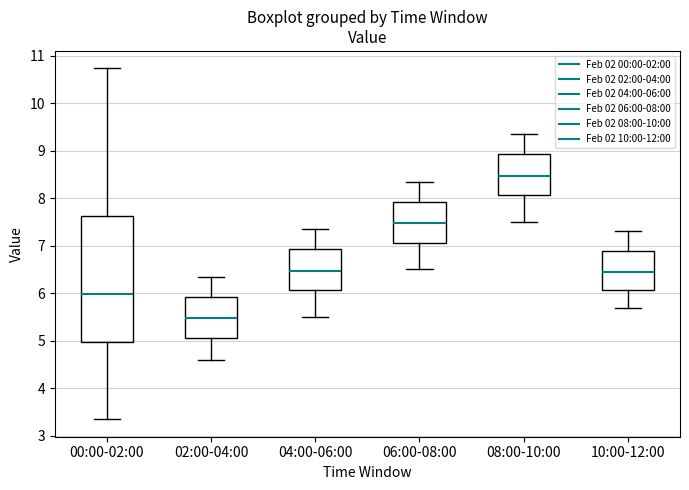

Reading left to right, read every box against the y-axis: the position of its median line, the range the box covers, and the ends of its whiskers. The values are not printed on the chart, so give them approximately, as read against the axis.

00:00-02:00: median 6.0, box 5.0 to 7.6, whiskers 3.4 to 10.7
02:00-04:00: median 5.5, box 5.1 to 5.9, whiskers 4.6 to 6.4
04:00-06:00: median 6.5, box 6.1 to 6.9, whiskers 5.5 to 7.4
06:00-08:00: median 7.5, box 7.1 to 7.9, whiskers 6.5 to 8.4
08:00-10:00: median 8.5, box 8.1 to 8.9, whiskers 7.5 to 9.4
10:00-12:00: median 6.5, box 6.1 to 6.9, whiskers 5.7 to 7.3